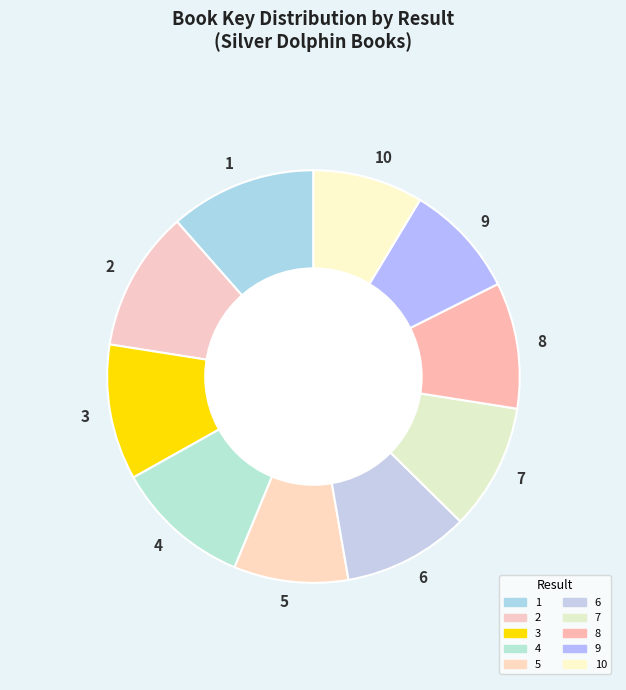

True or false: 7 accounts for 10% of the total.

True